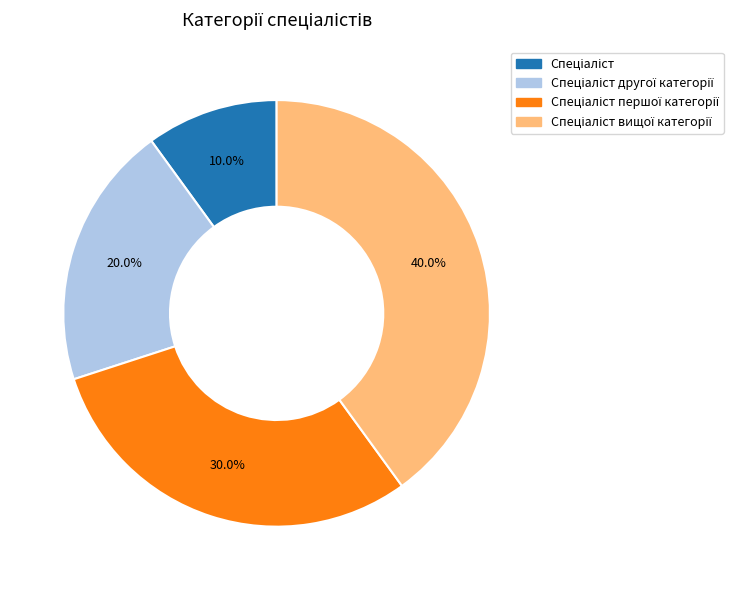

Is there a majority slice in this chart?

No